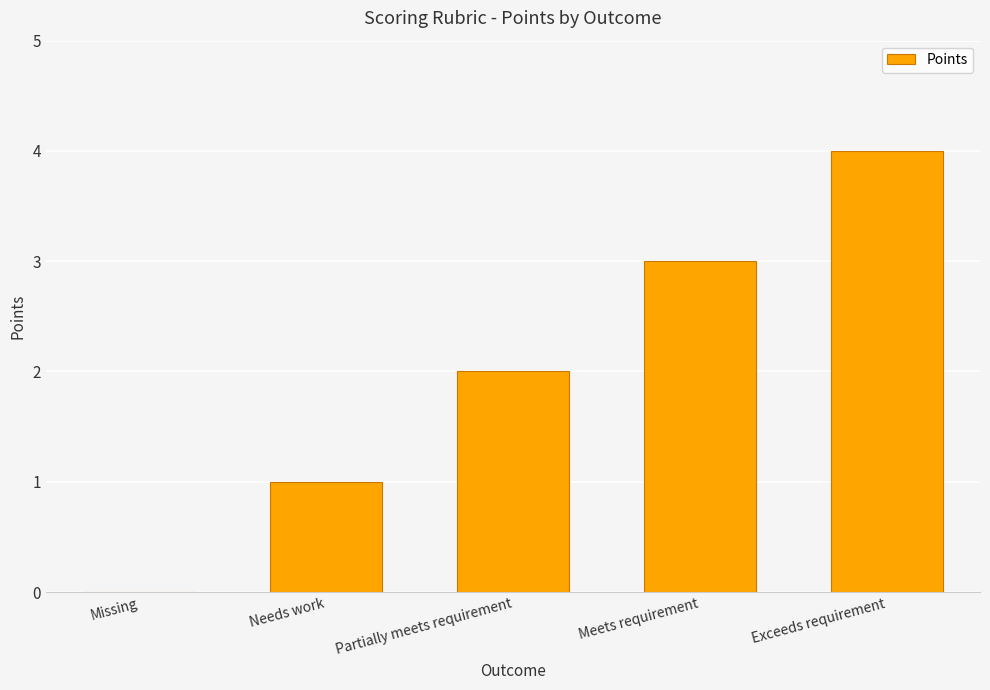

Which has a higher value, Needs work or Partially meets requirement?

Partially meets requirement